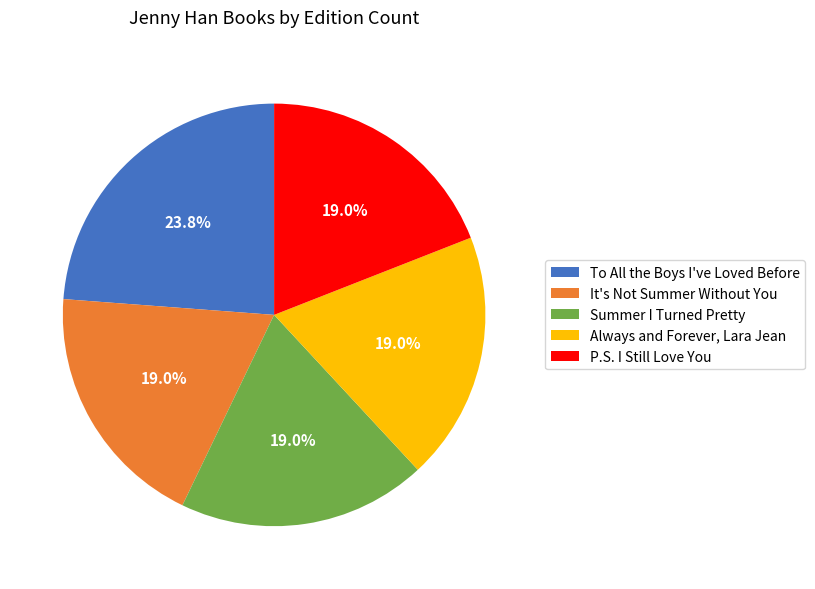

How many segments does this pie chart have?

5